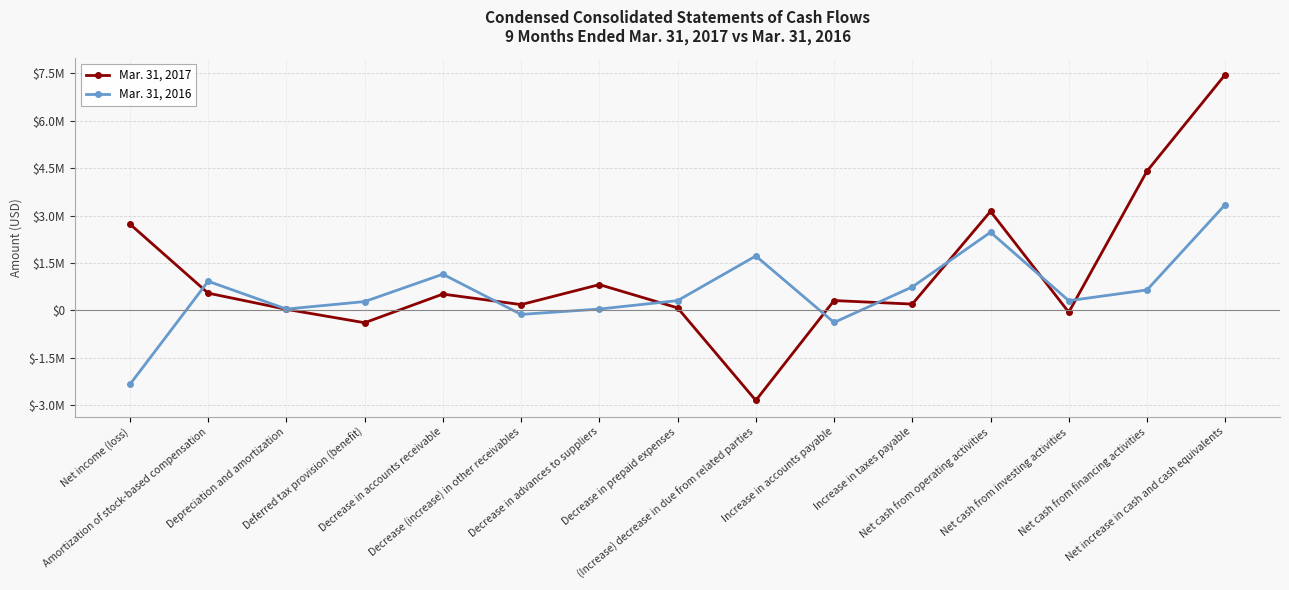

How many data points in Mar. 31, 2016 are above 310824?

7